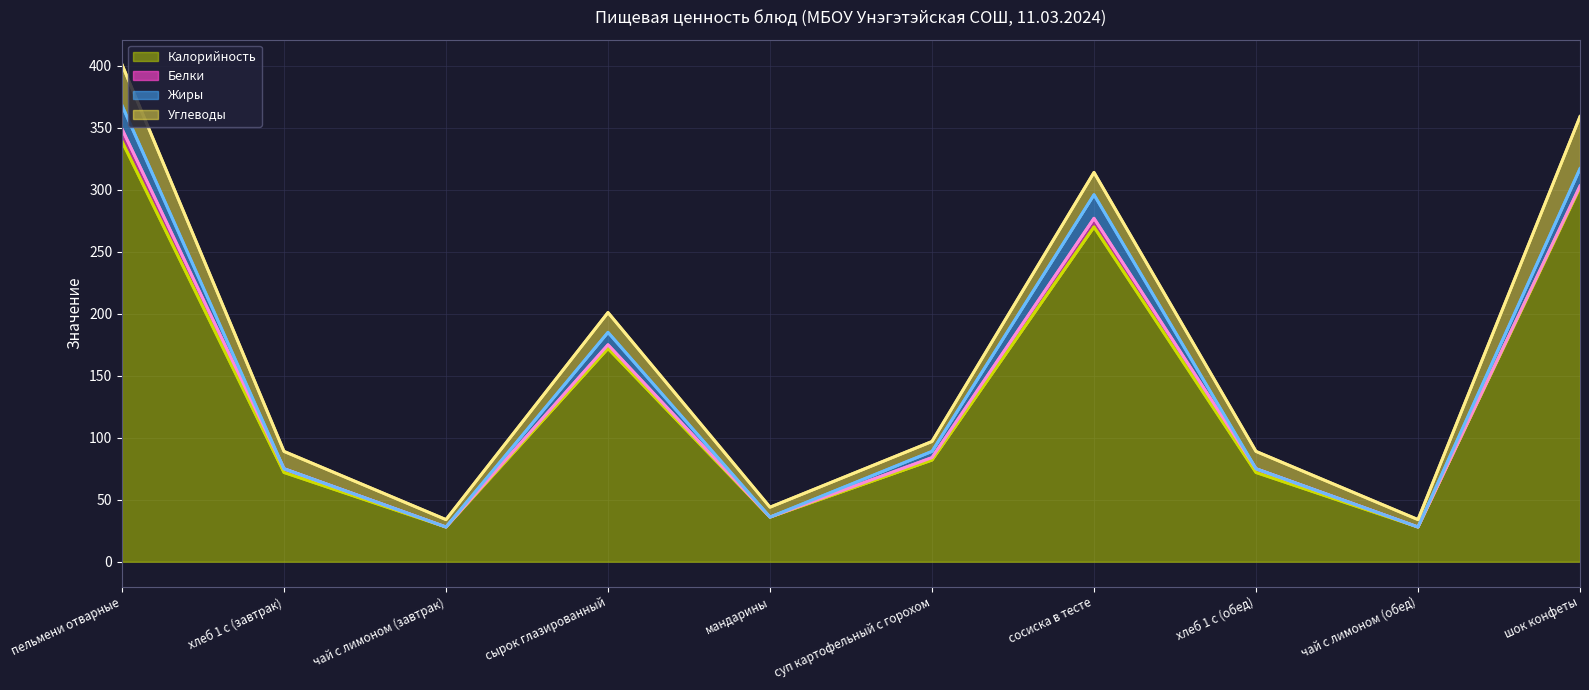

At which label does Калорийность first exceed 82?

пельмени отварные